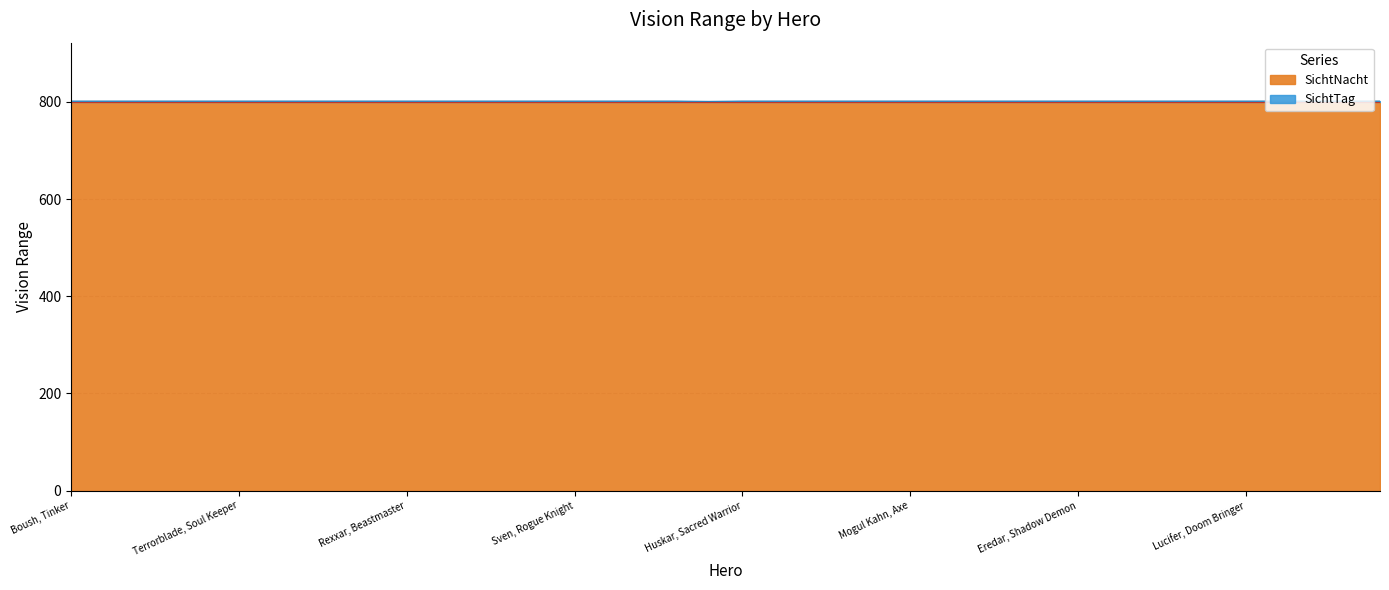

How many points are lower than both their immediate neighbors (excluding endpoints)?

1